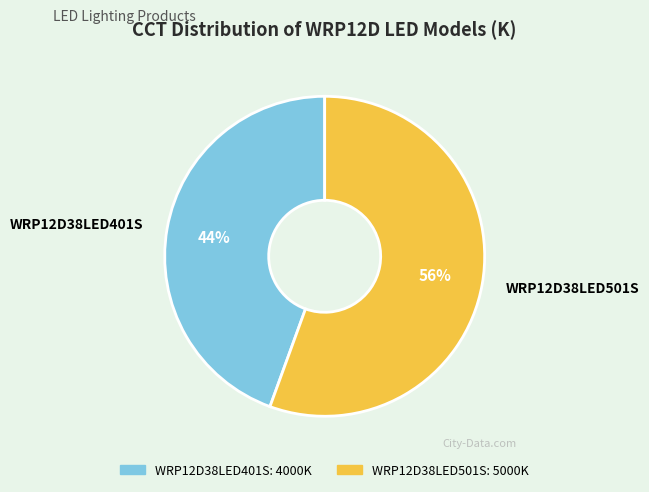

How many segments does this pie chart have?

2